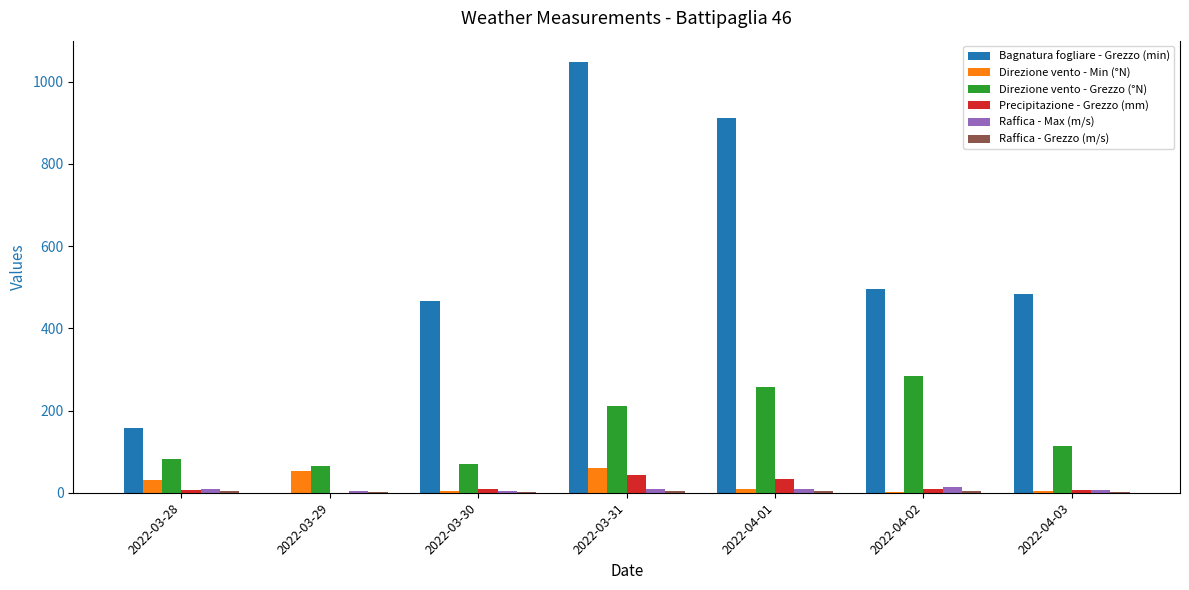

Count the number of categories in the chart.

7